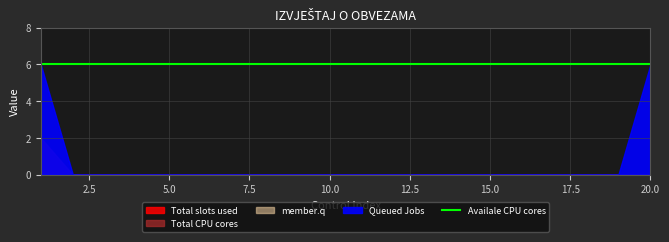

Count the Queued Jobs values in the range 0 to 1.

18